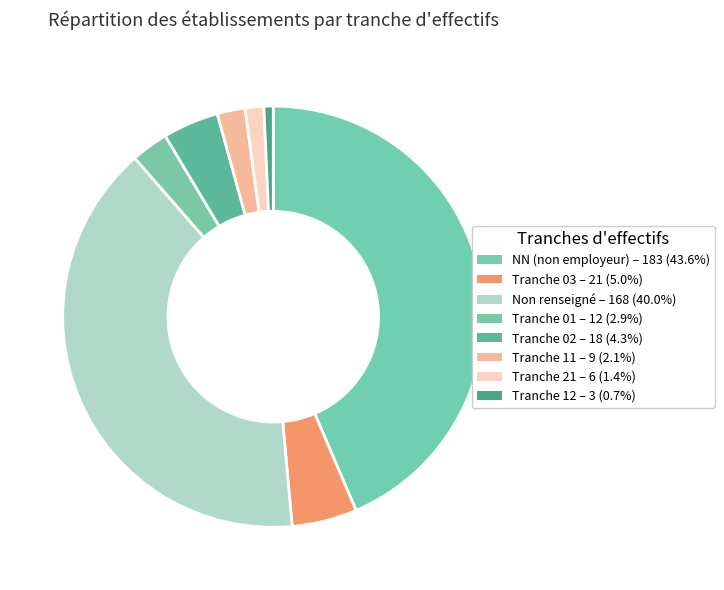

Count the number of slices in the pie.

8